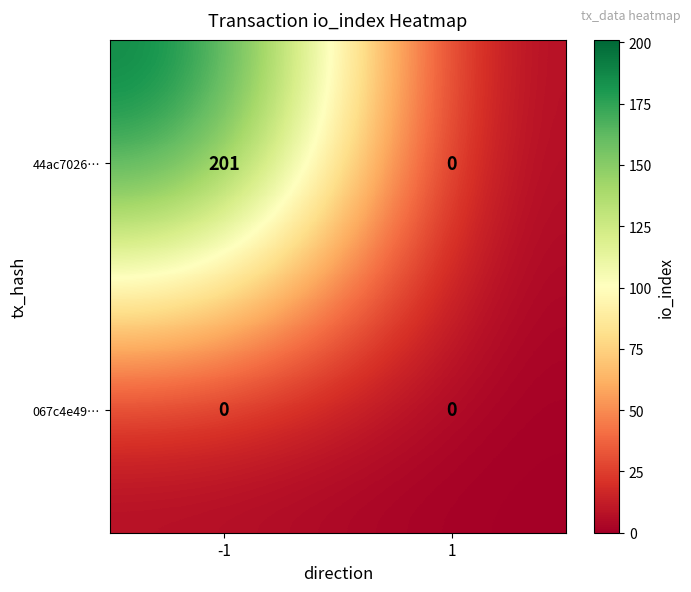

What is the maximum value for 44ac7026…?

201